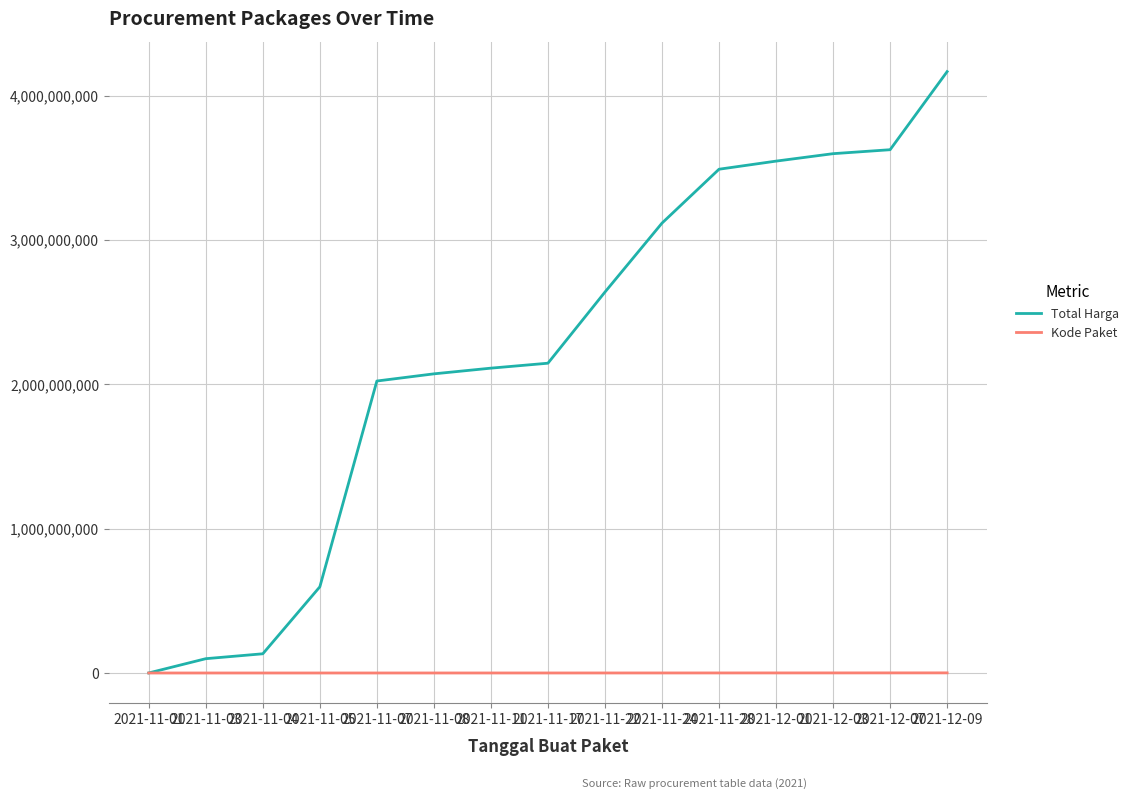

What is the highest value of the Total Harga series?

4166679010